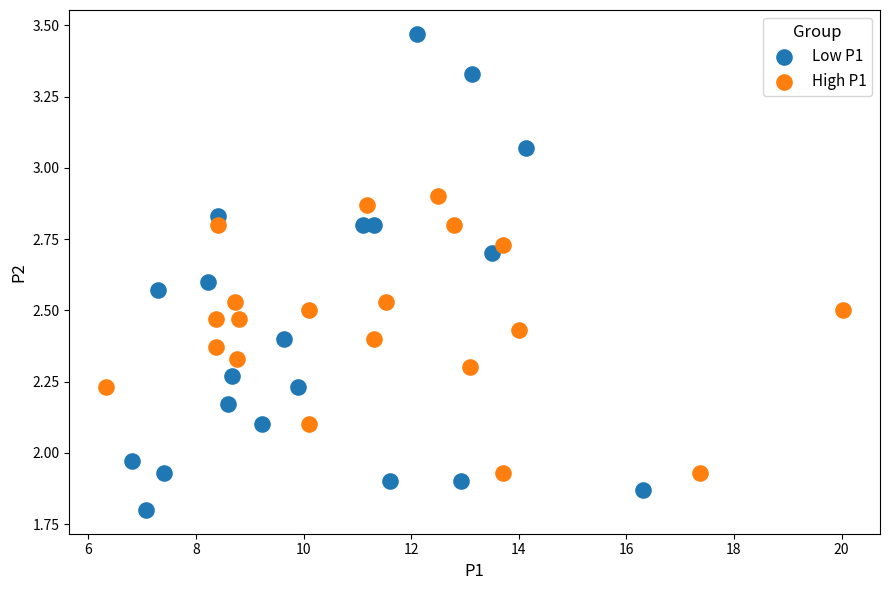

Which series contains the highest Y value?

Low P1